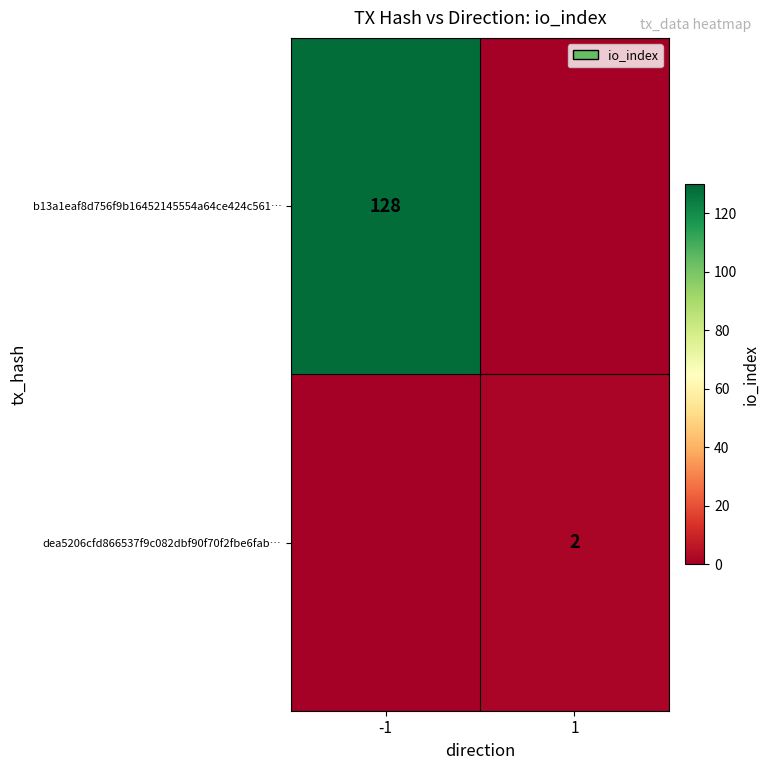

The value of dea5206cfd866537f9c082dbf90f70f2fbe6fab… at 1 is 3. True or false?

False